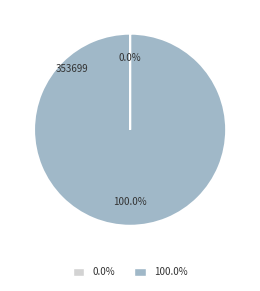

Is there any slice that represents more than half of the pie?

Yes